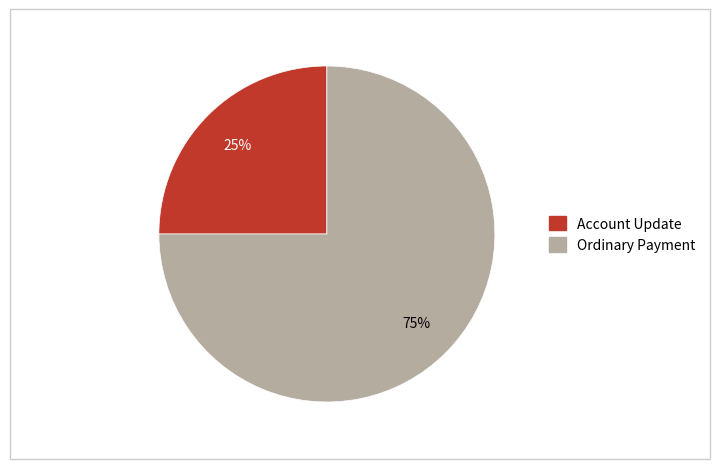

What is the majority slice?

Ordinary Payment